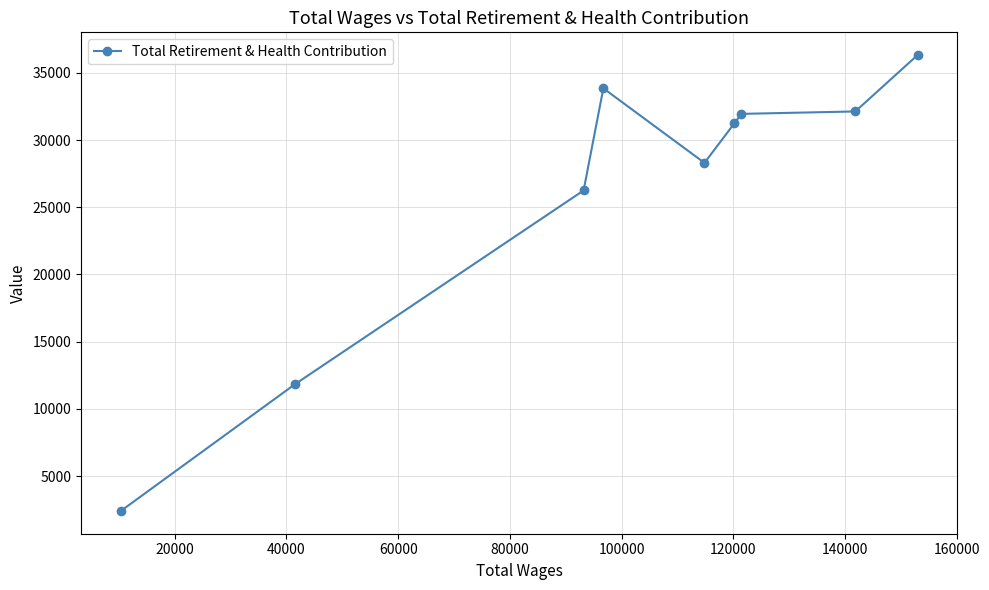

What is the value of the 8th point from the left?

32126